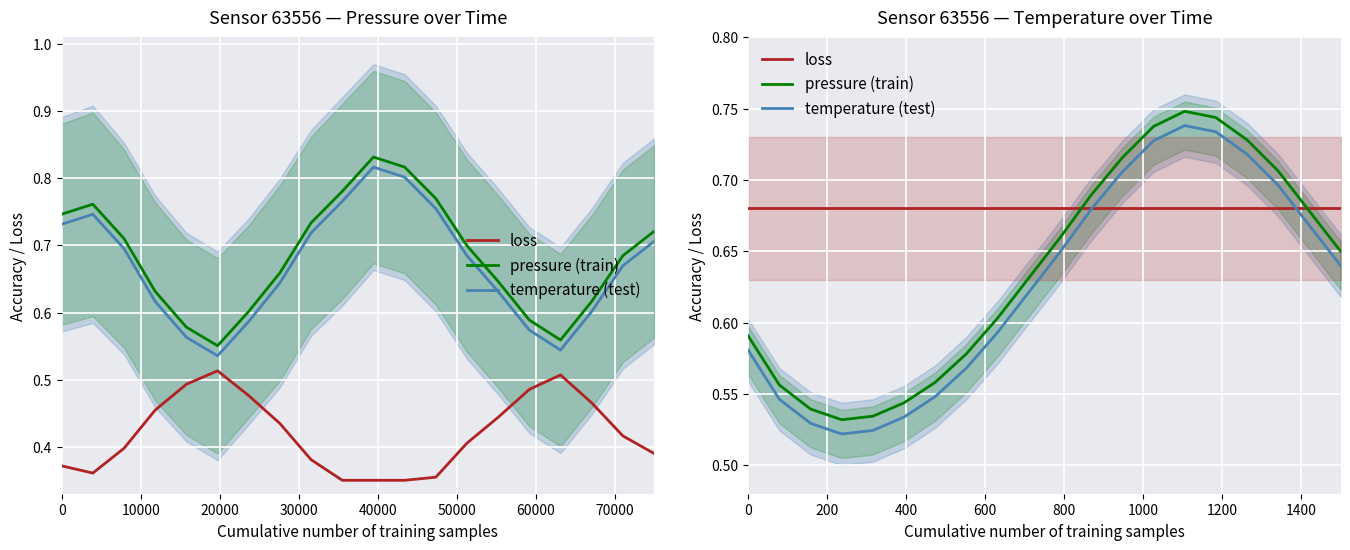

List the series in order of their overall mean, highest first.

loss, pressure (train), temperature (test)